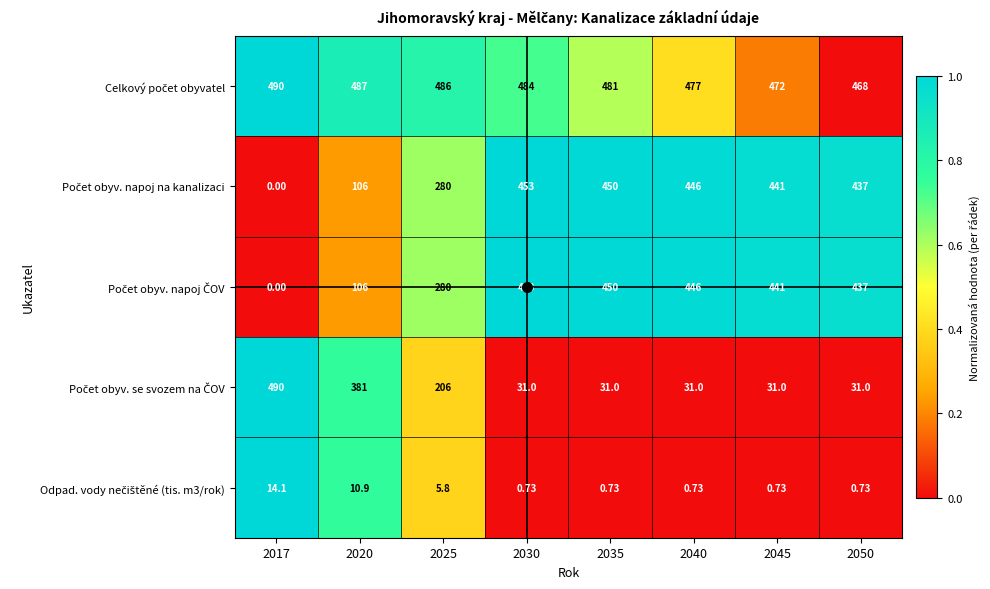

How many data points does each series have?

8